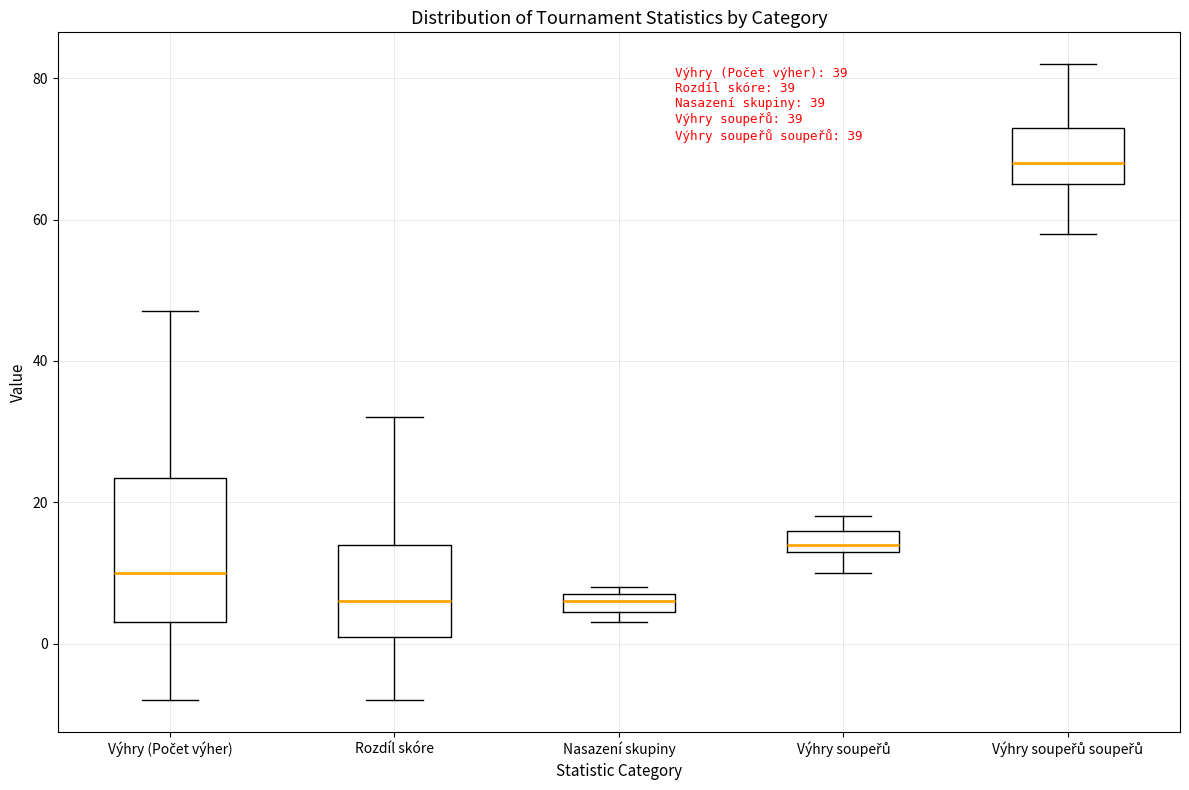

Which box has the highest median line?

Výhry soupeřů soupeřů